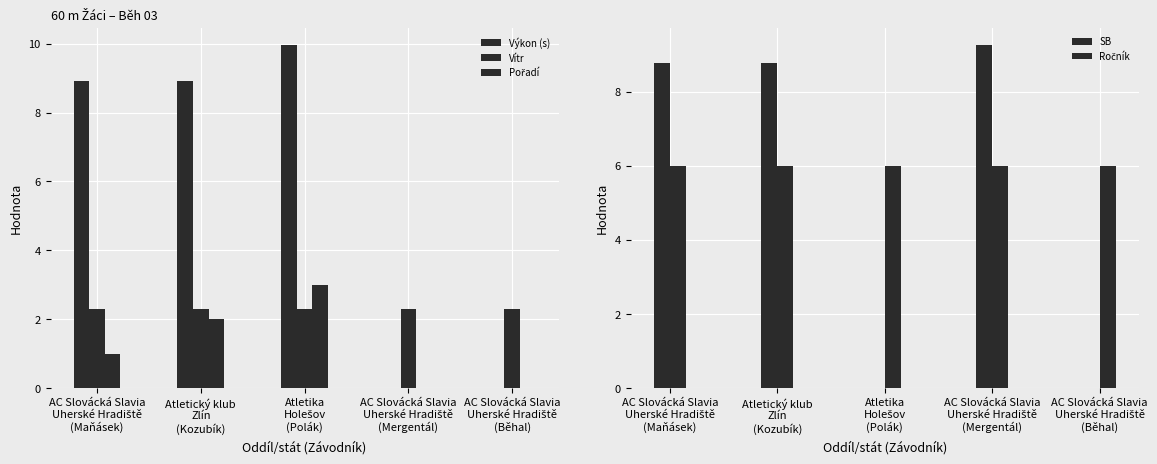

What is the label of the 3rd bar from the left?

Atletika
Holešov
(Polák)